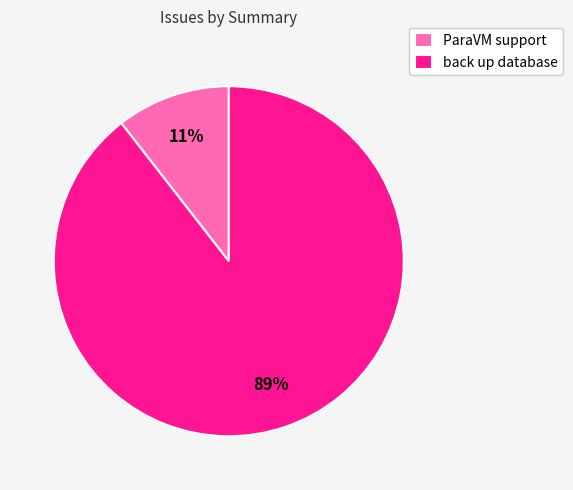

Does any single category account for the majority?

Yes